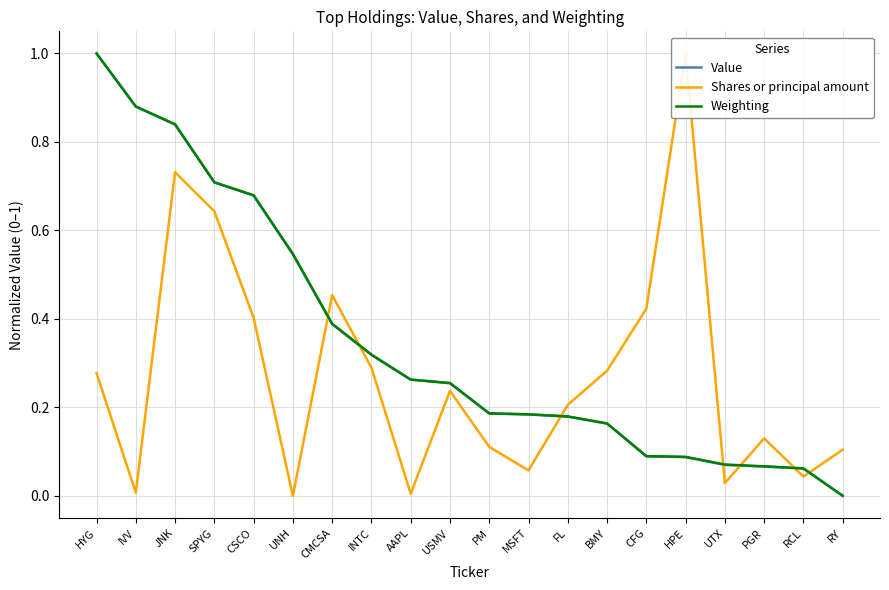

Is it true that Weighting equals 0.7 at CMCSA?

False